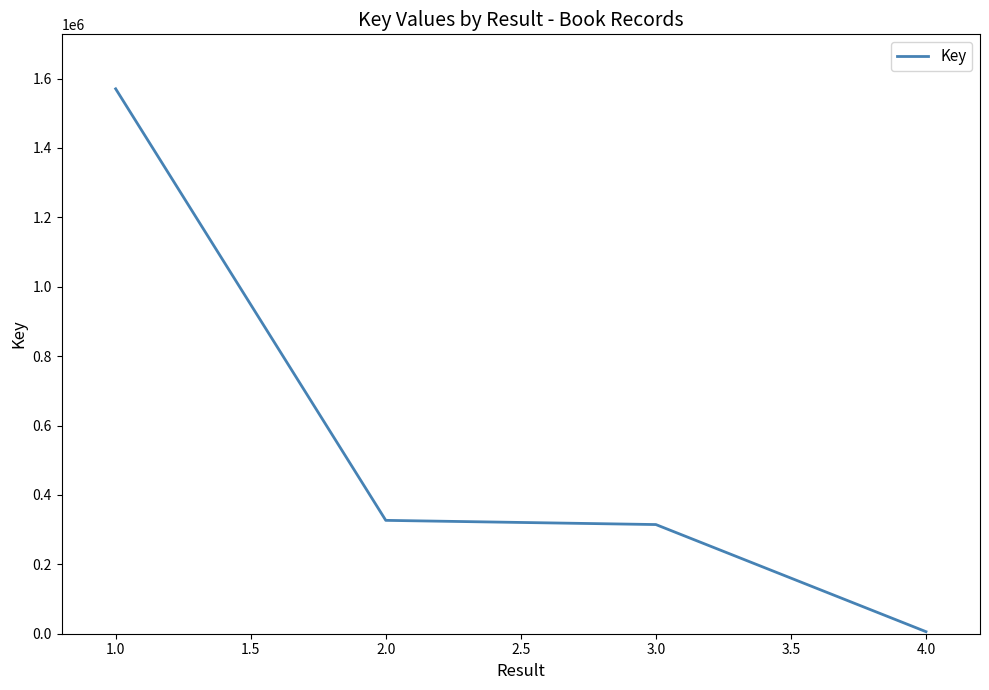

How many lines are shown in the chart?

1